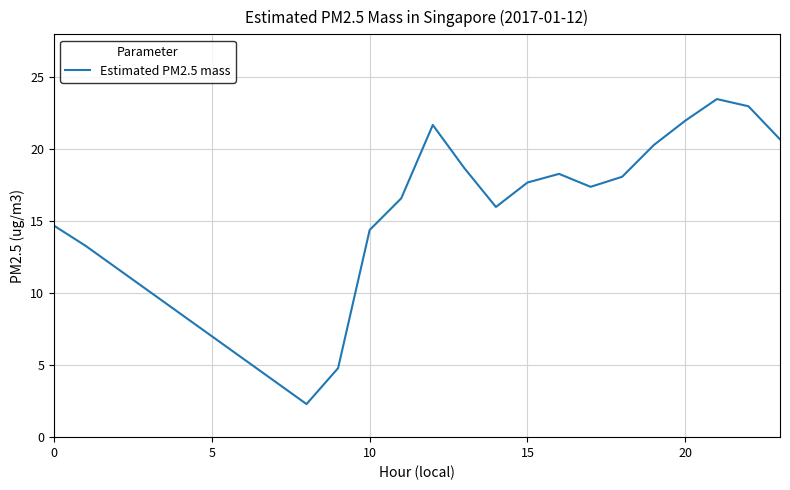

Does the chart display data point markers on the line(s)?

No